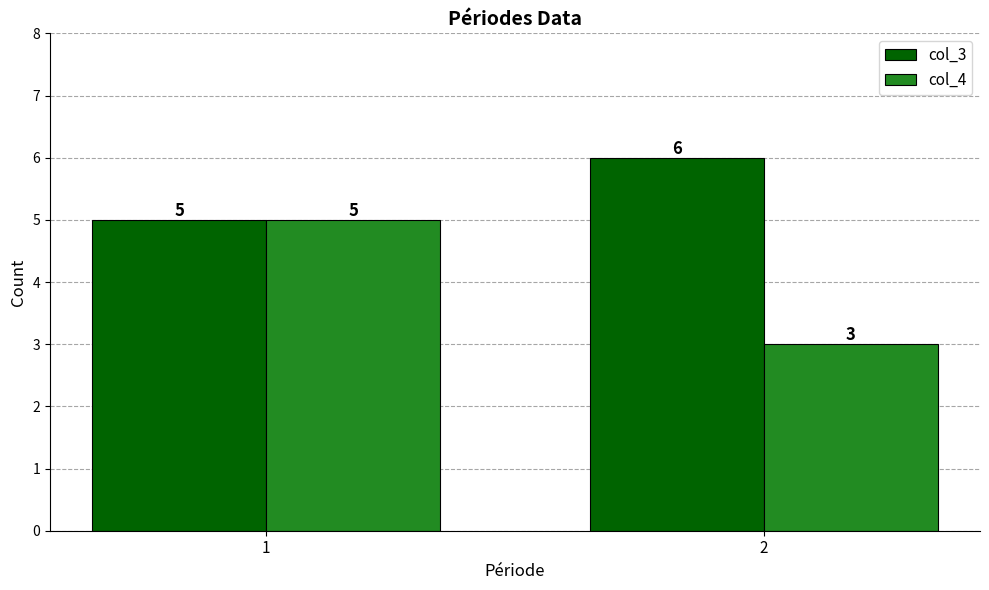

Reading left to right, list all the values displayed in this chart.

col_3: 1=5	2=6
col_4: 1=5	2=3